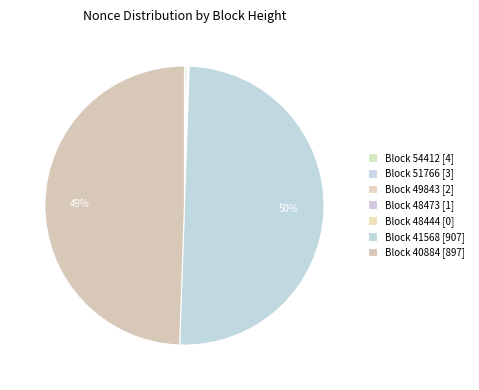

To the nearest percent, what is the difference between the largest and smallest slice percentages?

50%